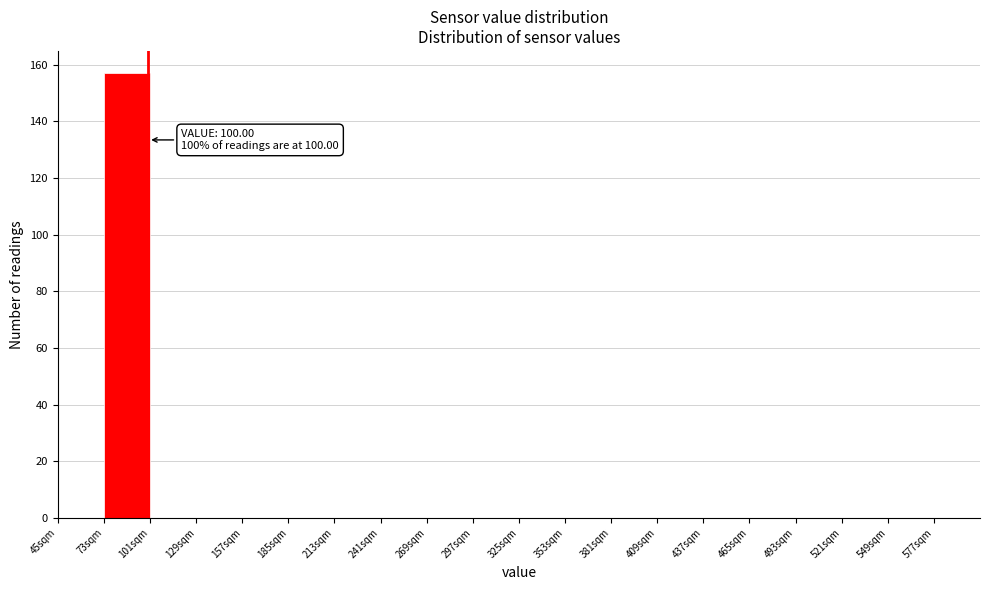

Which range on the x-axis has the tallest bar?

73 to 101